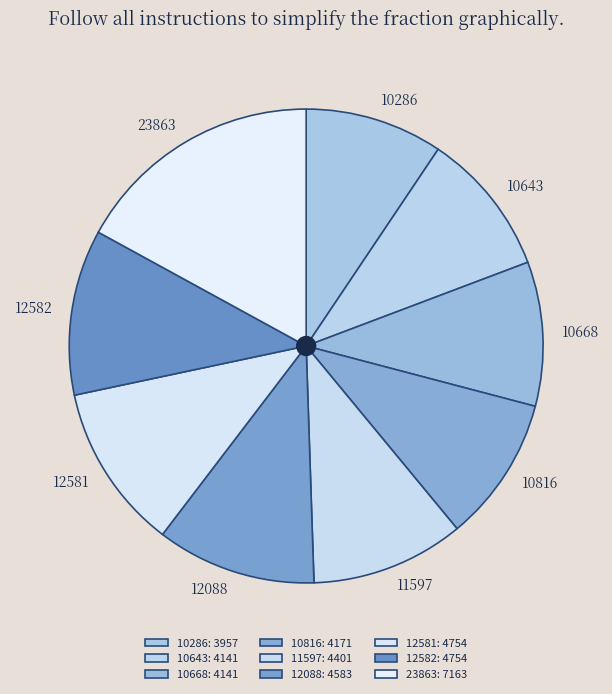

Is the sum of 12582 and 10286 greater than half?

No